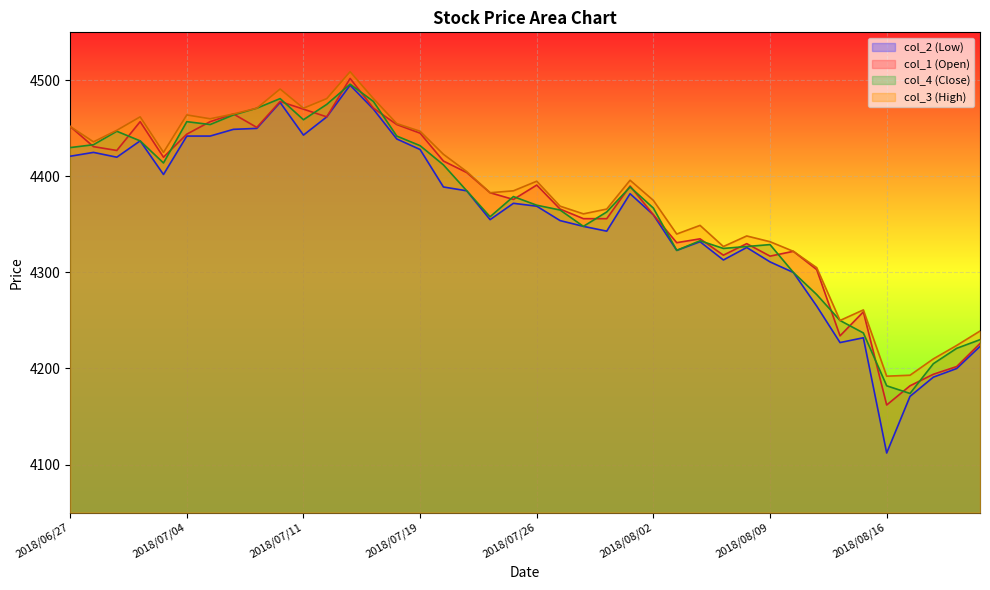

What is the difference between the col_3 values at 2018/08/03 and 2018/07/27?

29